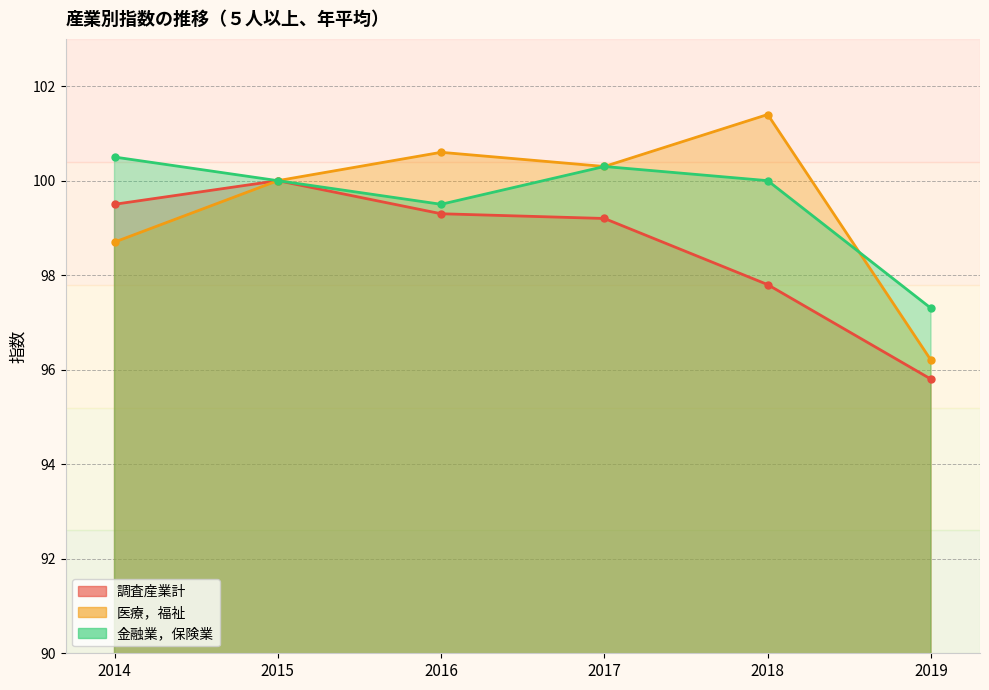

At how many categories does at least one series exceed 96?

6